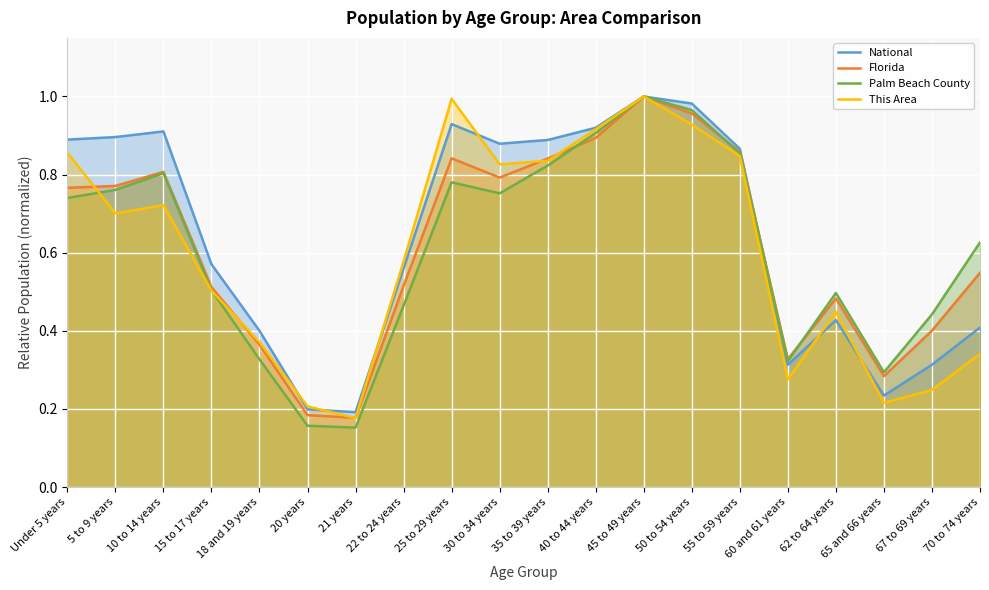

Is it true that National equals 1.5 at 45 to 49 years?

False